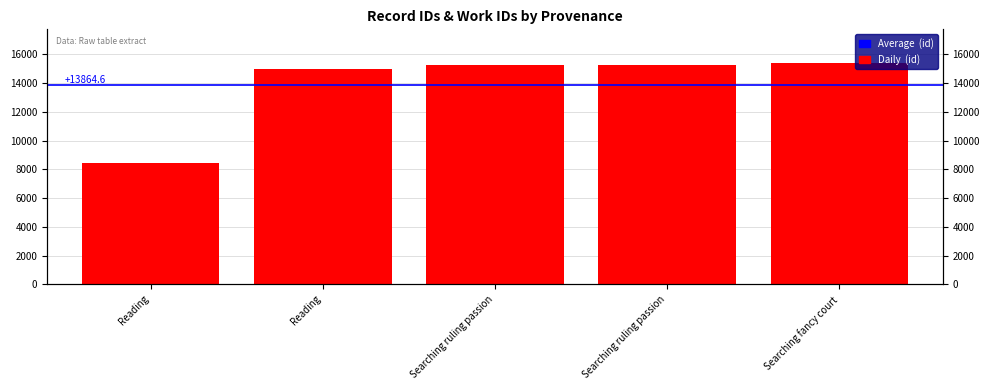

What is the ratio of the value at Searching ruling passion to the value at Reading?

1.0